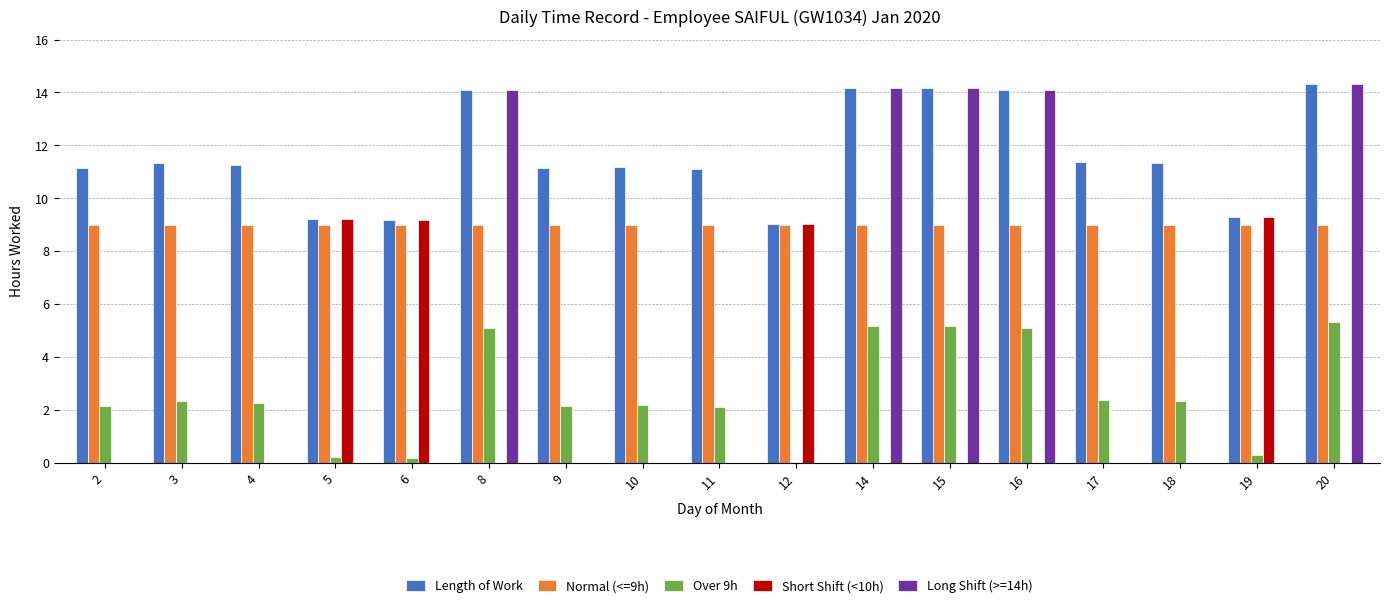

The Over 9h series shows 3.2 at 10. True or false?

False